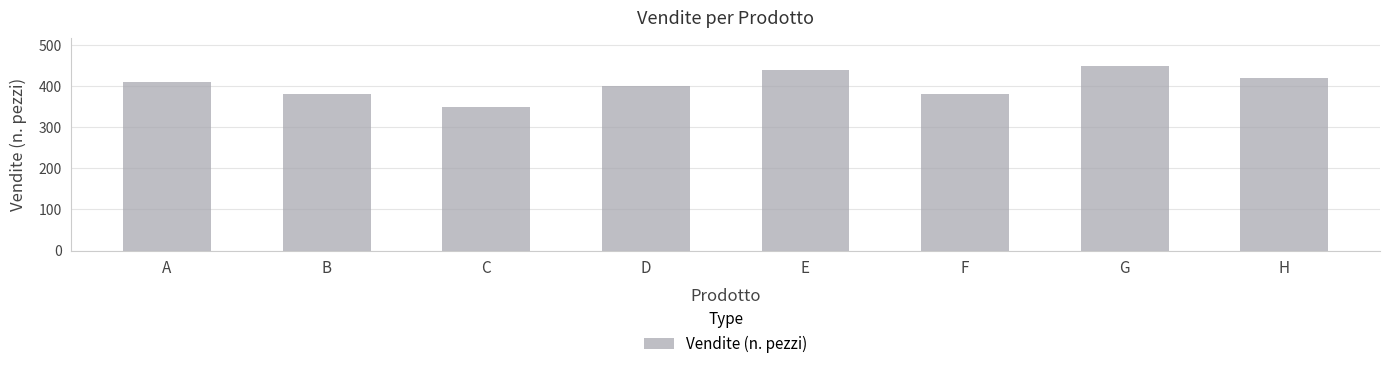

What is the ratio of the value at G to the value at H?

1.1